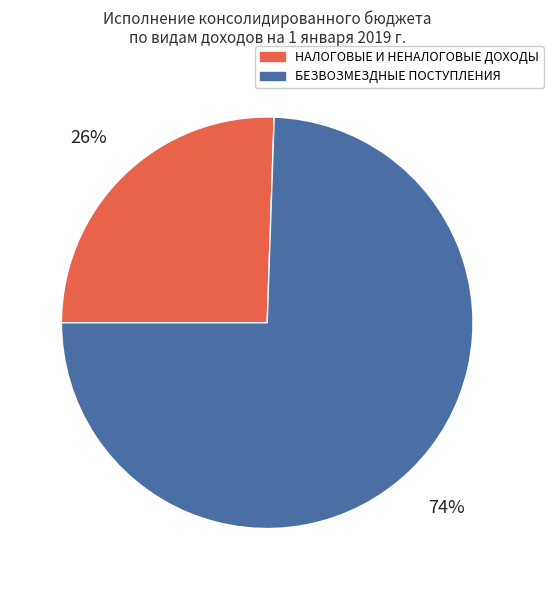

Do БЕЗВОЗМЕЗДНЫЕ ПОСТУПЛЕНИЯ and НАЛОГОВЫЕ И НЕНАЛОГОВЫЕ ДОХОДЫ together represent more than half of the pie?

Yes